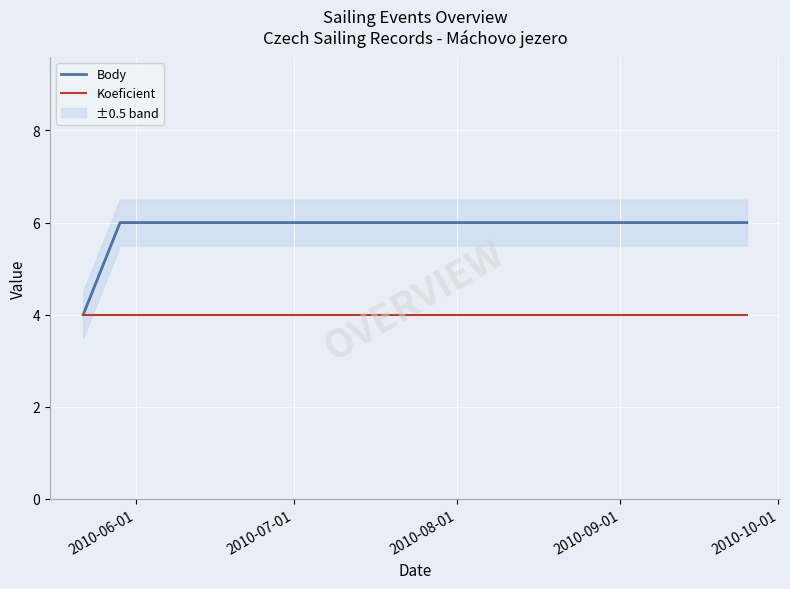

How many distinct data groups are displayed?

2